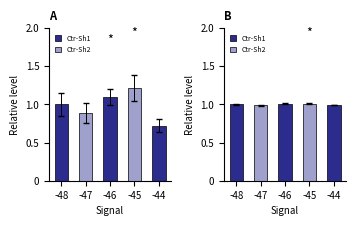

What is the spread (max minus min) of values at -44?

0.3